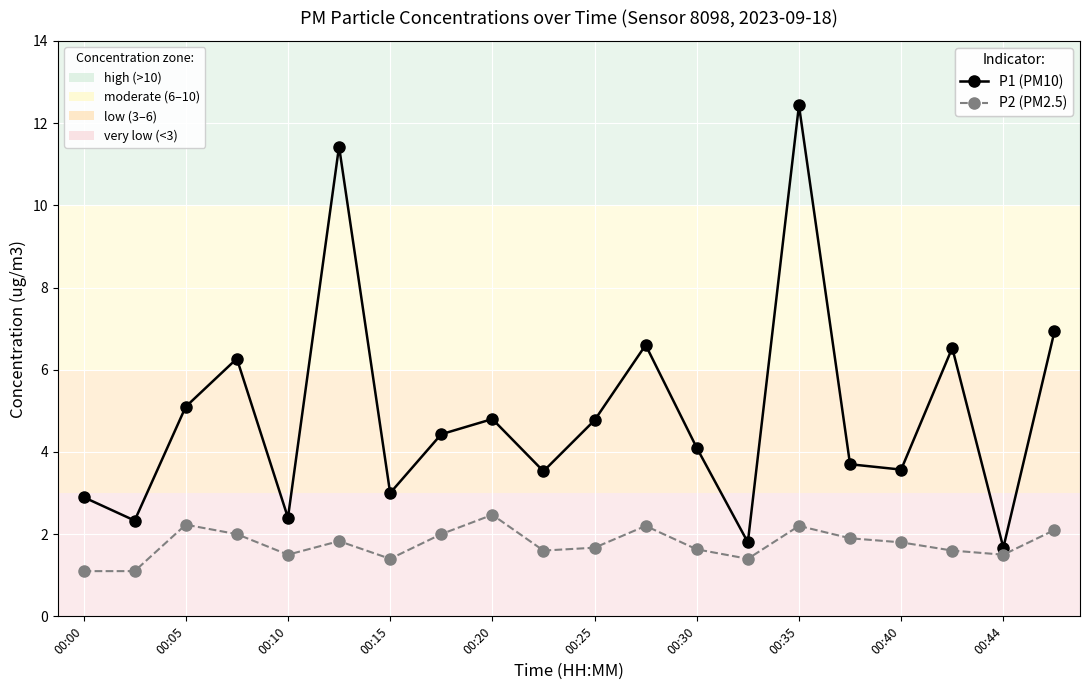

What is the minimum value shown in the chart?

1.1